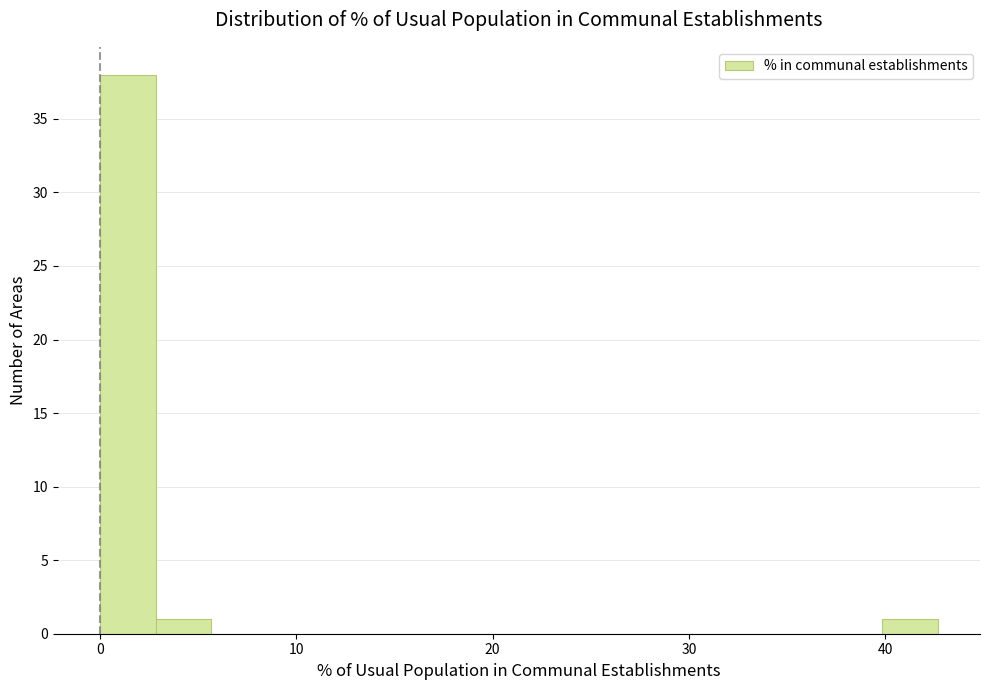

Read against the x-axis, roughly where is the centre of the tallest bar?

1